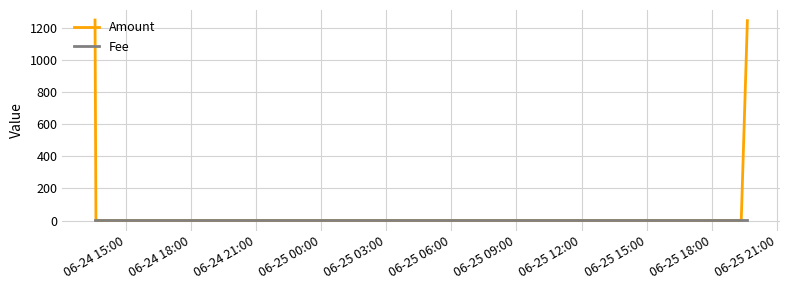

Which series has the largest total across all categories?

Amount